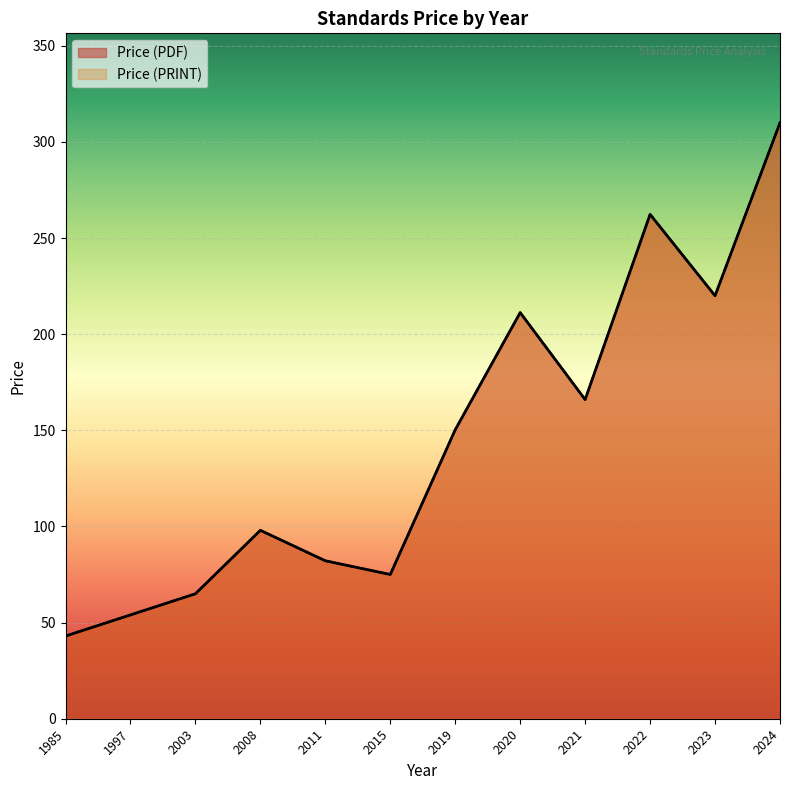

At which category is the sum across all series the highest?

2024